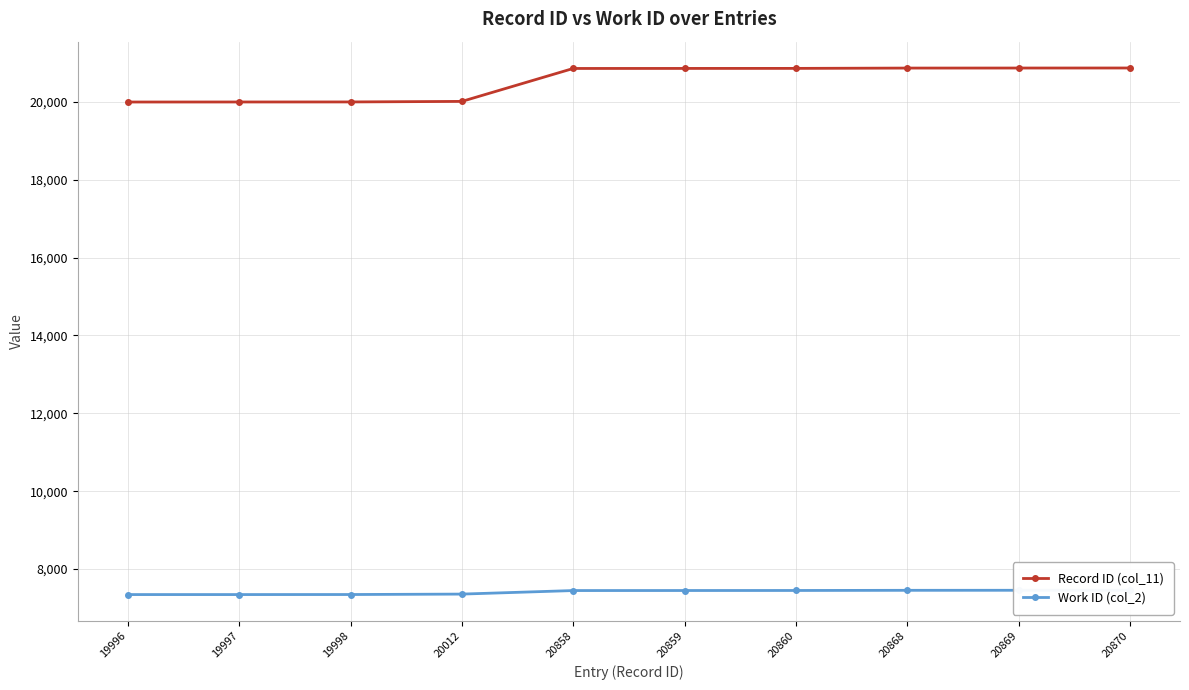

What is the value of the Work ID (col_2) point at the 7th from the left?

7450